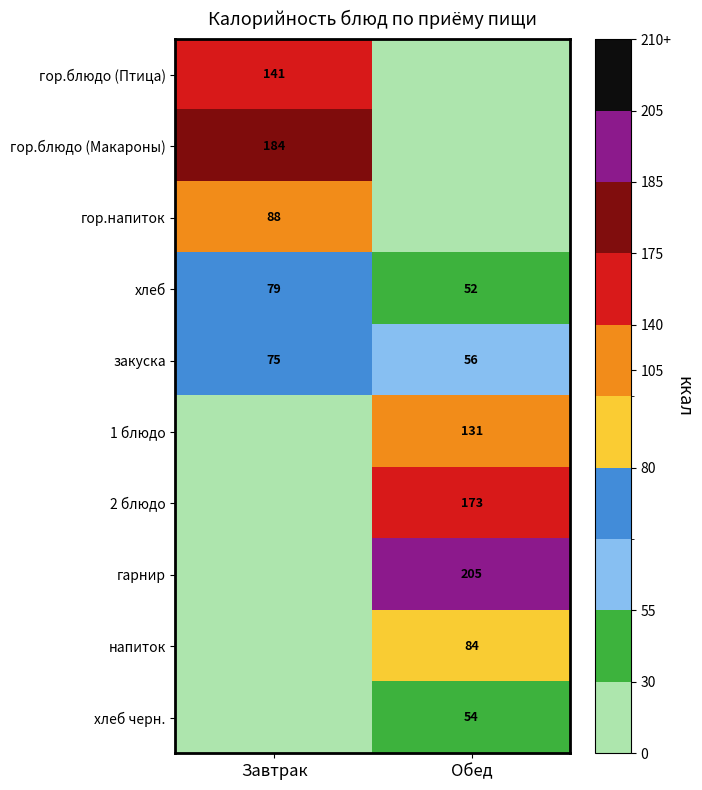

Which has a higher value, Обед or Завтрак?

Завтрак